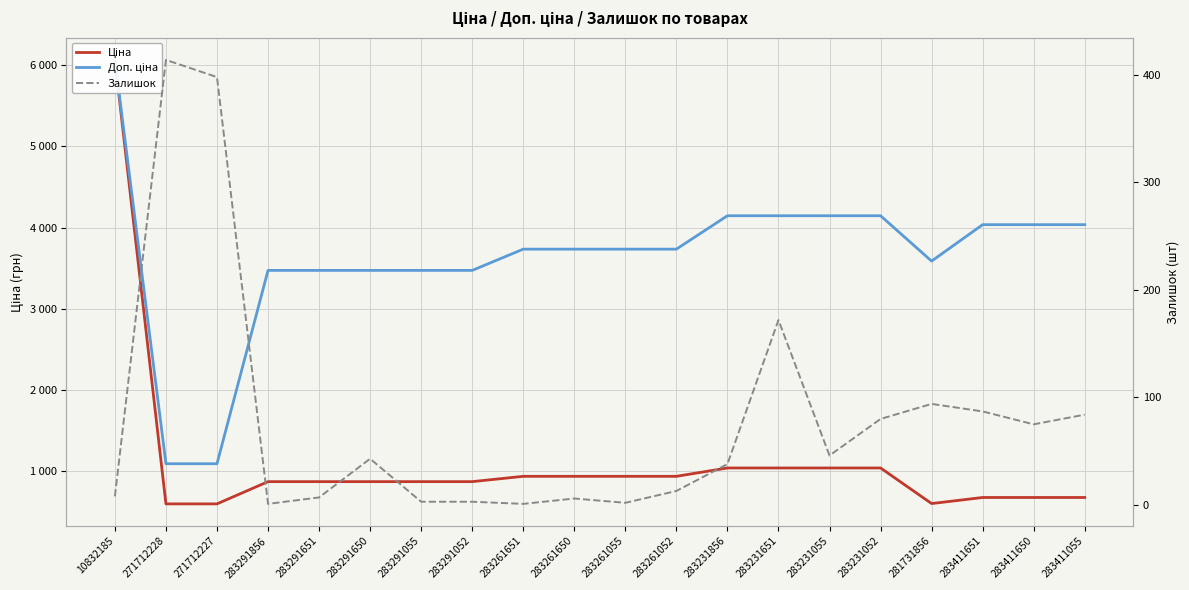

Count the number of categories in the chart.

20